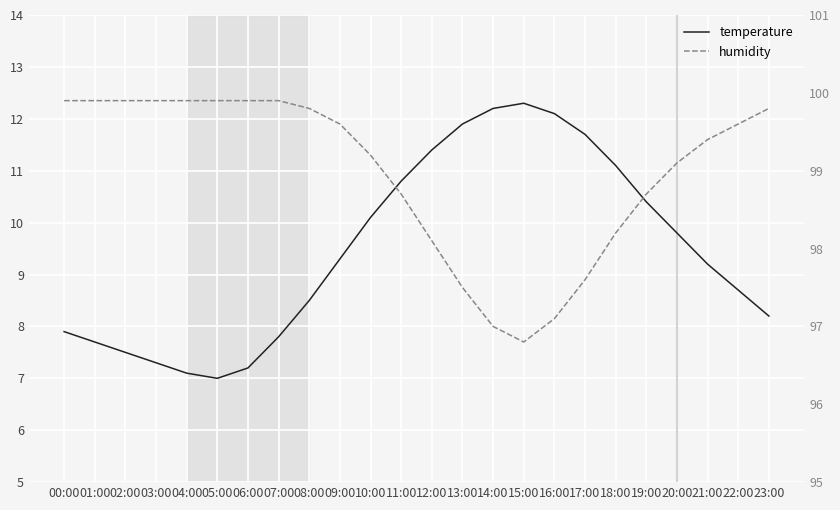

At 20:00, list the series in order from smallest to largest.

temperature, humidity